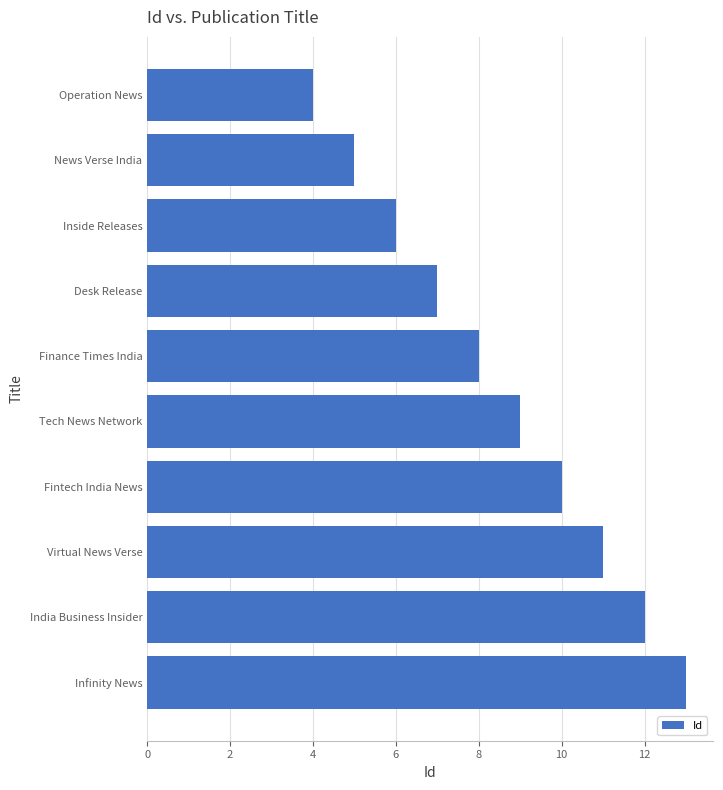

What is the smallest value displayed?

4